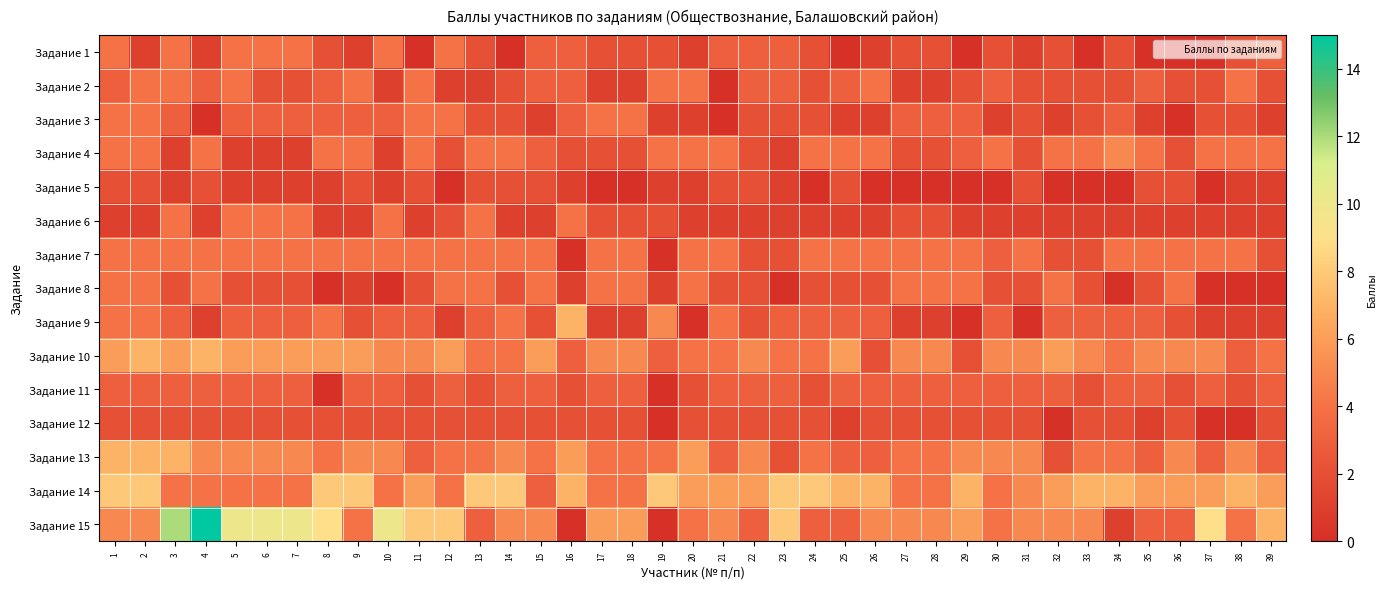

Reading left to right, list all the values displayed in this chart.

Задание 1: 1=4	2=1	3=4	4=1	5=4	6=4	7=4	8=2	9=1	10=4	11=0	12=4	13=2	14=0	15=3	16=3	17=2	18=2	19=2	20=1	21=3	22=3	23=3	24=2	25=0	26=1	27=2	28=2	29=0	30=2	31=1	32=2	33=0	34=2	35=0	36=0	37=0	38=2	39=3
Задание 2: 1=3	2=4	3=4	4=3	5=4	6=2	7=2	8=3	9=4	10=1	11=4	12=1	13=1	14=2	15=3	16=3	17=1	18=1	19=4	20=4	21=0	22=3	23=3	24=2	25=3	26=4	27=1	28=1	29=2	30=3	31=2	32=2	33=2	34=2	35=3	36=2	37=2	38=4	39=2
Задание 3: 1=4	2=4	3=3	4=0	5=3	6=3	7=3	8=3	9=3	10=3	11=4	12=4	13=2	14=2	15=1	16=3	17=4	18=4	19=1	20=1	21=0	22=2	23=2	24=2	25=1	26=1	27=3	28=3	29=3	30=1	31=2	32=1	33=2	34=3	35=1	36=0	37=2	38=2	39=1
Задание 4: 1=4	2=4	3=1	4=4	5=1	6=1	7=1	8=4	9=4	10=1	11=4	12=2	13=4	14=4	15=3	16=2	17=2	18=2	19=4	20=4	21=4	22=2	23=1	24=4	25=4	26=4	27=2	28=2	29=3	30=4	31=2	32=4	33=4	34=5	35=4	36=2	37=4	38=4	39=4
Задание 5: 1=2	2=2	3=1	4=2	5=1	6=1	7=1	8=1	9=2	10=1	11=2	12=0	13=2	14=2	15=2	16=1	17=0	18=0	19=1	20=1	21=2	22=2	23=1	24=0	25=2	26=0	27=0	28=0	29=0	30=0	31=2	32=0	33=0	34=0	35=2	36=2	37=0	38=1	39=1
Задание 6: 1=1	2=1	3=4	4=1	5=4	6=4	7=4	8=1	9=1	10=4	11=1	12=2	13=4	14=1	15=1	16=4	17=2	18=2	19=2	20=1	21=1	22=1	23=1	24=1	25=1	26=1	27=2	28=2	29=1	30=1	31=1	32=1	33=1	34=1	35=1	36=1	37=1	38=1	39=1
Задание 7: 1=4	2=4	3=4	4=4	5=4	6=4	7=4	8=4	9=4	10=4	11=4	12=4	13=4	14=4	15=4	16=0	17=4	18=4	19=0	20=4	21=4	22=2	23=2	24=4	25=4	26=4	27=4	28=4	29=4	30=3	31=4	32=2	33=2	34=4	35=4	36=4	37=4	38=4	39=2
Задание 8: 1=4	2=4	3=2	4=4	5=2	6=2	7=2	8=0	9=1	10=0	11=2	12=4	13=4	14=2	15=4	16=1	17=4	18=4	19=1	20=4	21=2	22=2	23=0	24=2	25=2	26=2	27=4	28=4	29=4	30=2	31=2	32=4	33=2	34=0	35=2	36=4	37=0	38=0	39=0
Задание 9: 1=4	2=4	3=3	4=1	5=3	6=3	7=3	8=4	9=2	10=3	11=3	12=1	13=3	14=4	15=2	16=7	17=1	18=1	19=5	20=0	21=4	22=2	23=3	24=3	25=3	26=3	27=1	28=1	29=0	30=3	31=0	32=3	33=3	34=3	35=3	36=2	37=1	38=1	39=1
Задание 10: 1=6	2=7	3=6	4=7	5=6	6=6	7=6	8=6	9=6	10=5	11=5	12=6	13=4	14=4	15=6	16=3	17=5	18=5	19=3	20=4	21=4	22=5	23=4	24=4	25=6	26=2	27=5	28=5	29=2	30=5	31=5	32=6	33=5	34=4	35=5	36=5	37=5	38=3	39=4
Задание 11: 1=3	2=3	3=3	4=3	5=3	6=3	7=3	8=0	9=3	10=3	11=2	12=3	13=2	14=3	15=3	16=2	17=3	18=3	19=0	20=2	21=3	22=3	23=3	24=2	25=3	26=3	27=3	28=3	29=3	30=3	31=3	32=3	33=2	34=3	35=3	36=2	37=3	38=2	39=3
Задание 12: 1=2	2=2	3=2	4=2	5=2	6=2	7=2	8=2	9=2	10=2	11=2	12=2	13=2	14=2	15=2	16=2	17=2	18=2	19=0	20=2	21=2	22=2	23=2	24=2	25=1	26=2	27=2	28=2	29=2	30=2	31=2	32=0	33=2	34=2	35=1	36=2	37=0	38=0	39=2
Задание 13: 1=7	2=7	3=7	4=5	5=5	6=5	7=5	8=4	9=5	10=5	11=3	12=4	13=4	14=5	15=4	16=6	17=4	18=4	19=4	20=6	21=3	22=5	23=2	24=4	25=3	26=3	27=4	28=4	29=5	30=5	31=5	32=2	33=4	34=4	35=3	36=5	37=3	38=5	39=3
Задание 14: 1=8	2=8	3=4	4=4	5=4	6=4	7=4	8=8	9=8	10=4	11=6	12=4	13=8	14=8	15=3	16=7	17=4	18=4	19=8	20=6	21=6	22=6	23=8	24=8	25=7	26=7	27=4	28=4	29=7	30=4	31=5	32=6	33=7	34=7	35=6	36=6	37=6	38=7	39=6
Задание 15: 1=5	2=5	3=12	4=15	5=10	6=10	7=10	8=9	9=4	10=10	11=8	12=8	13=3	14=5	15=5	16=0	17=6	18=6	19=0	20=4	21=5	22=3	23=8	24=3	25=3	26=5	27=5	28=5	29=6	30=4	31=5	32=5	33=5	34=1	35=3	36=3	37=9	38=4	39=7